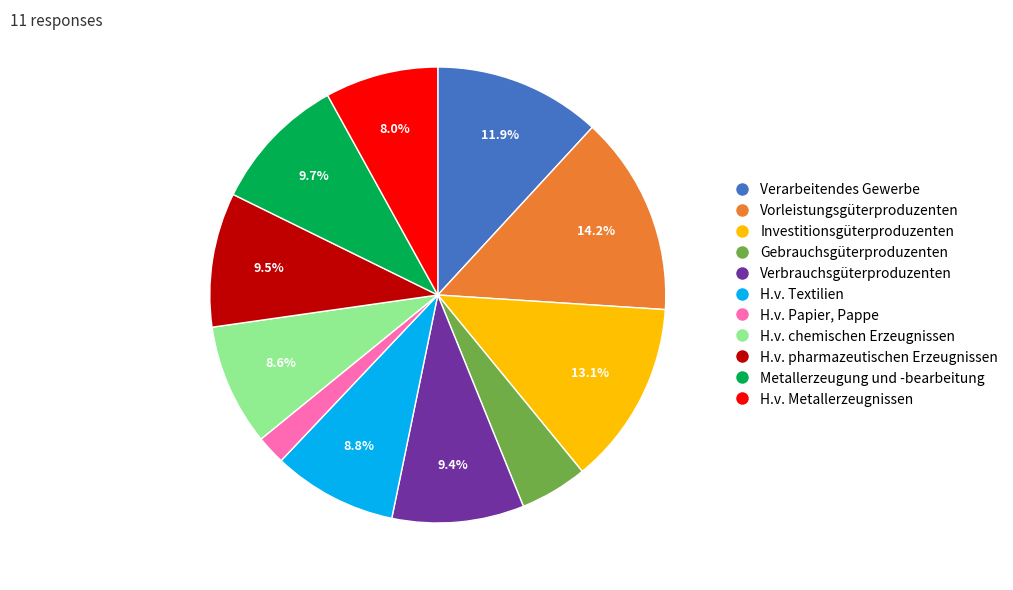

To the nearest percent, what percentage of the pie is H.v. Metallerzeugnissen?

8%